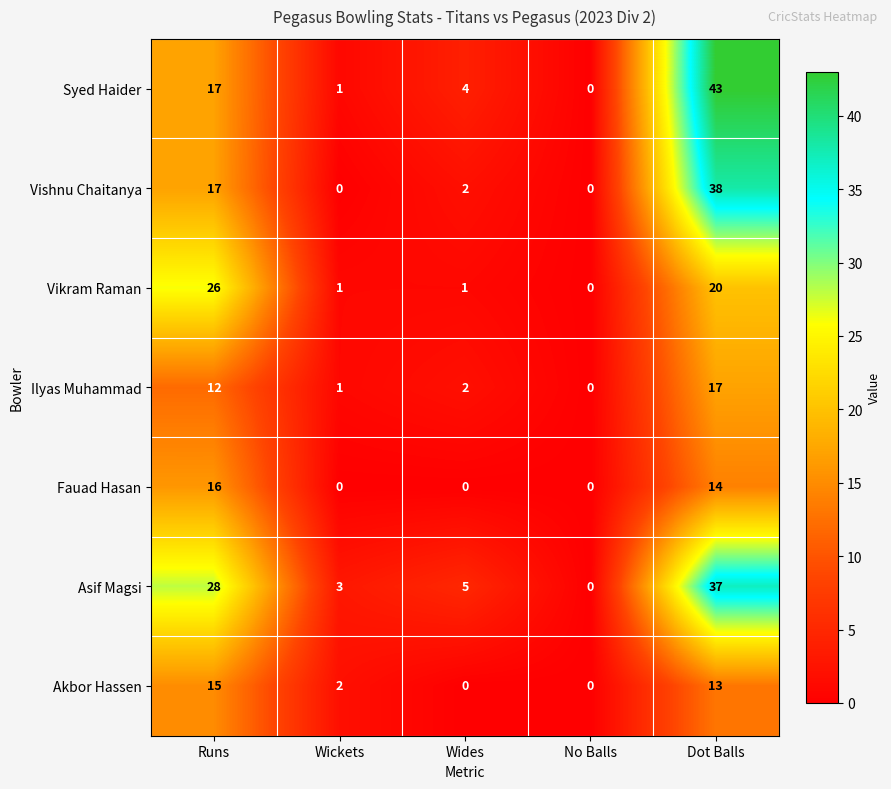

The value of Ilyas Muhammad at Wides is 2. True or false?

True